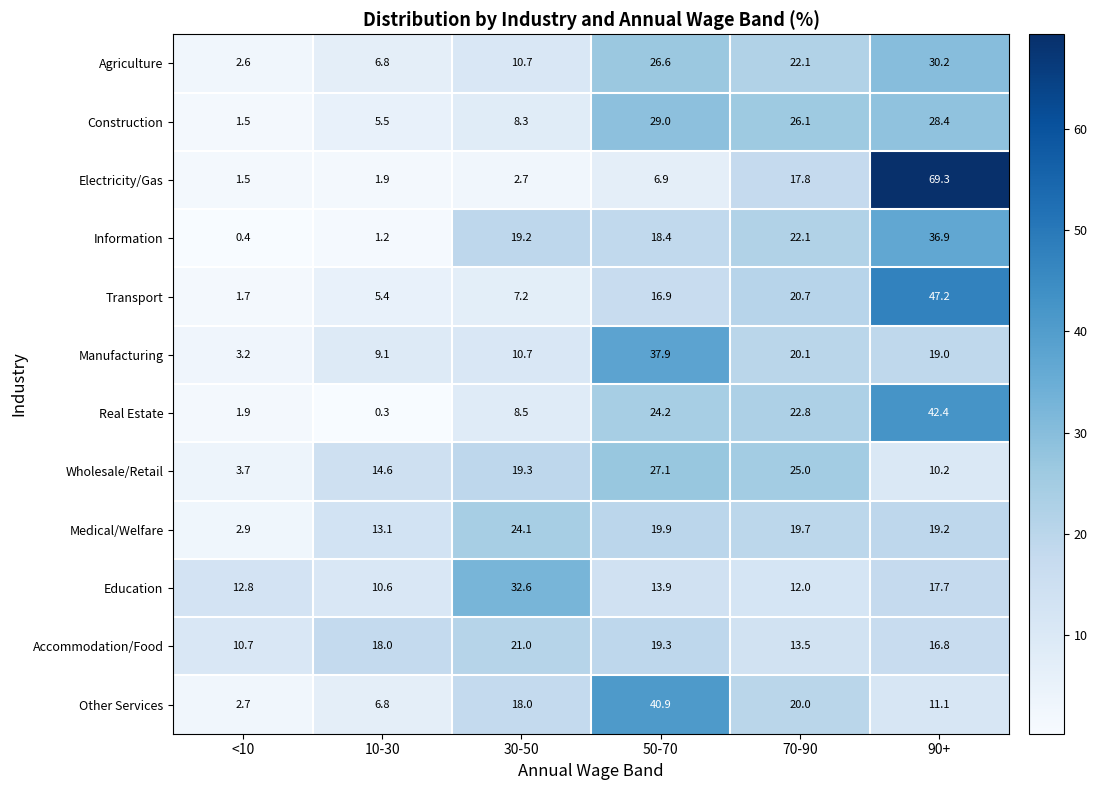

How many data points does each series have?

6